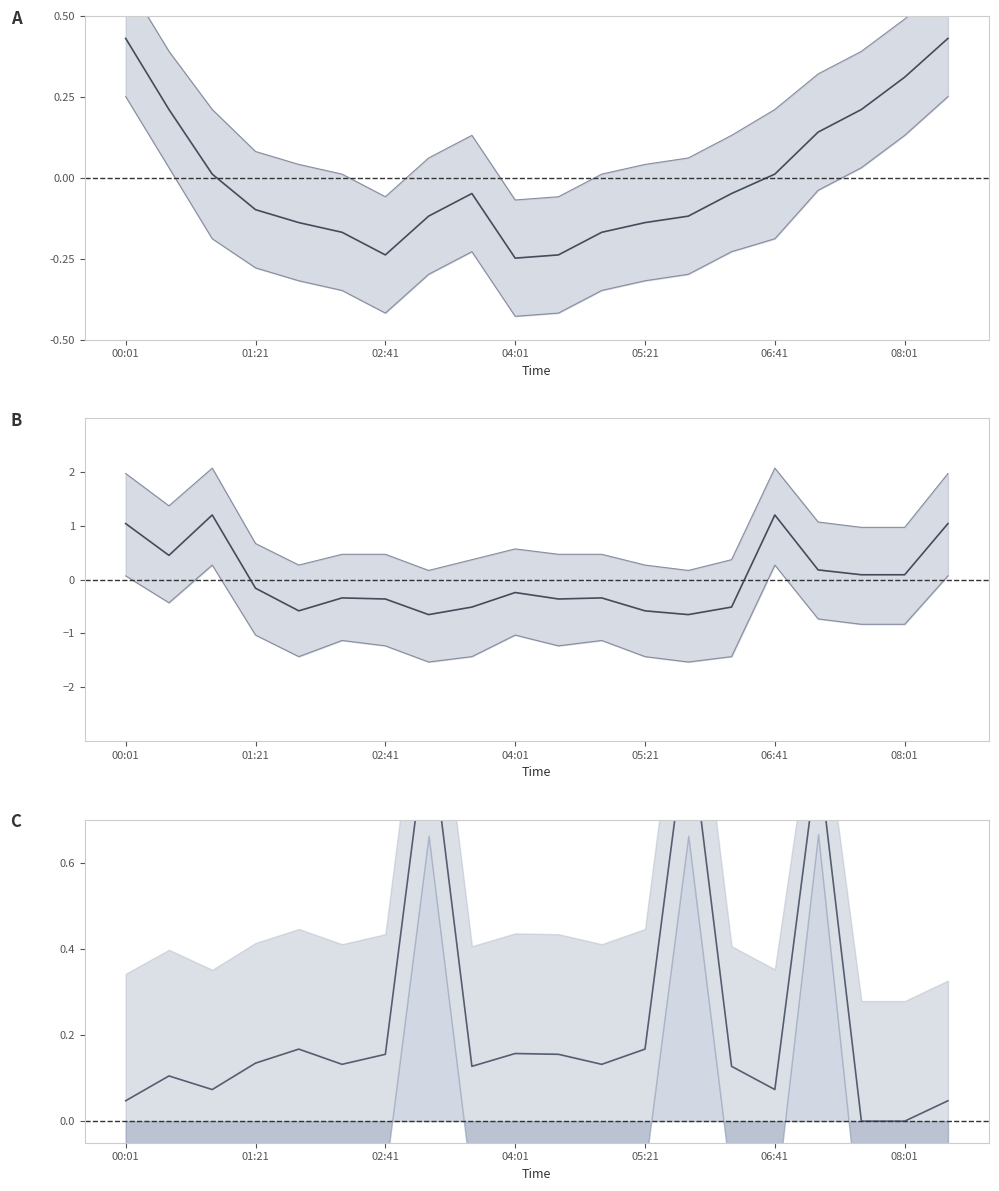

The value of BME280_humidity at 05:21 is -0.6. True or false?

True